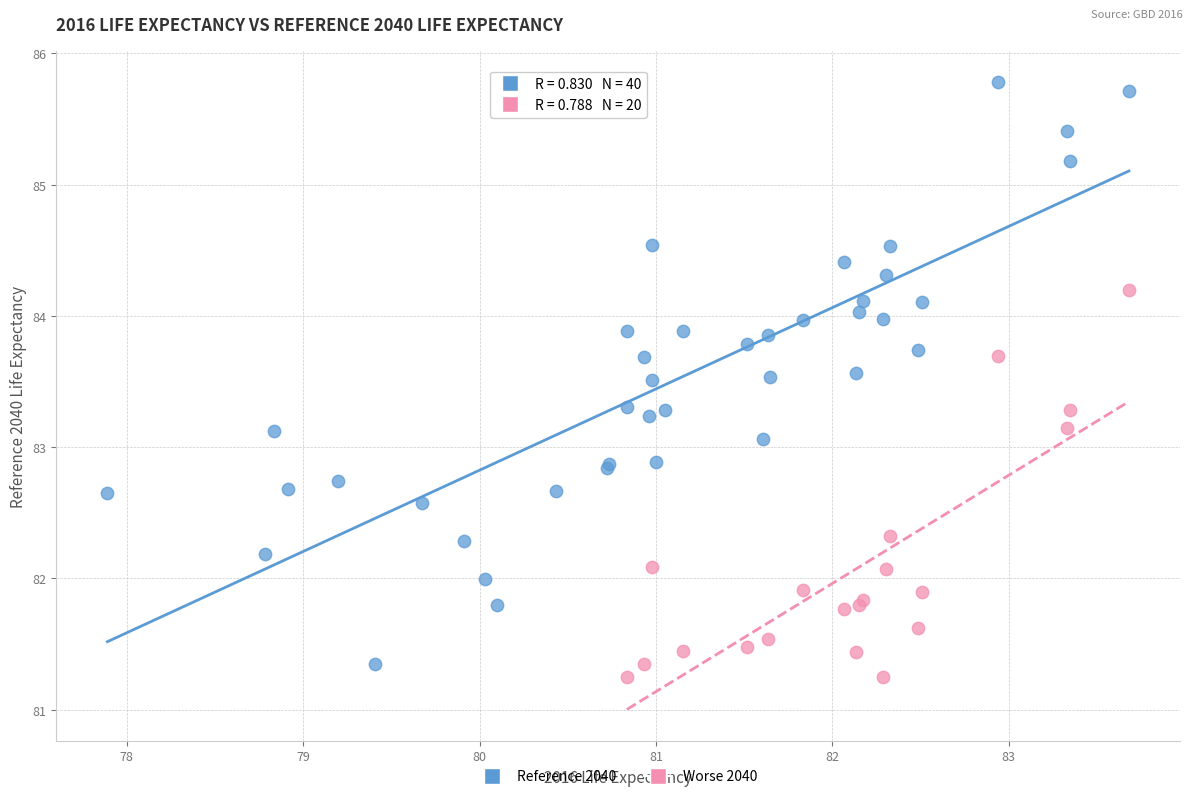

Which series reaches the maximum Y coordinate?

Reference 2040